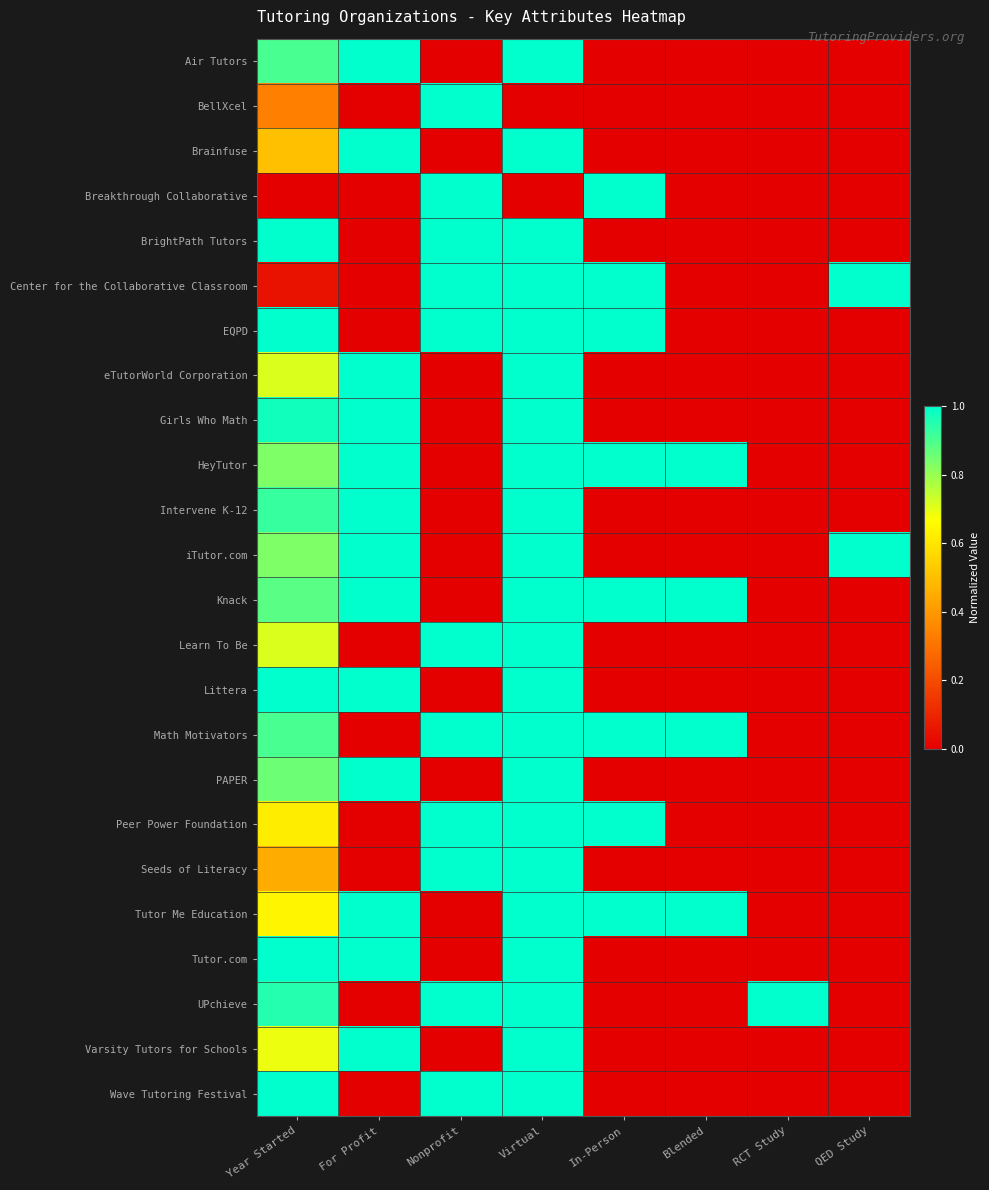

Rank the series at For Profit from highest to lowest value.

Air Tutors, Brainfuse, eTutorWorld Corporation, Girls Who Math, HeyTutor, Intervene K-12, iTutor.com, Knack, Littera, PAPER, Tutor Me Education, Tutor.com, Varsity Tutors for Schools, BellXcel, Breakthrough Collaborative, BrightPath Tutors, Center for the Collaborative Classroom, EQPD, Learn To Be, Math Motivators, Peer Power Foundation, Seeds of Literacy, UPchieve, Wave Tutoring Festival